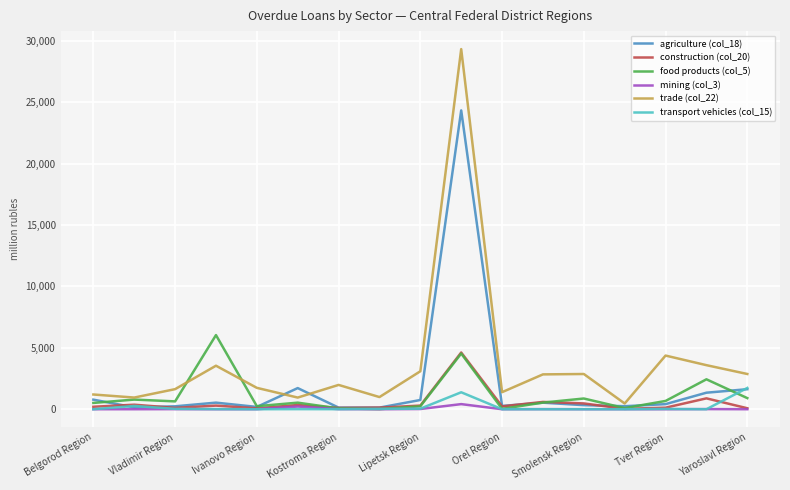

Which series has the largest total across all categories?

trade (col_22)